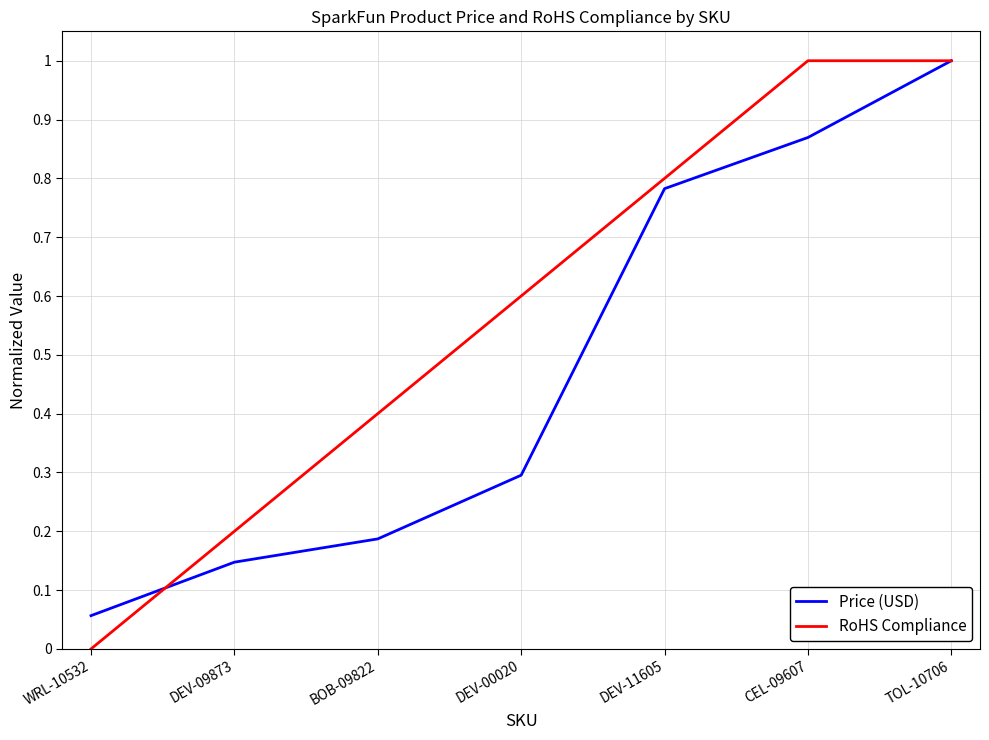

List the series in order of their overall mean, lowest first.

Price (USD), RoHS Compliance